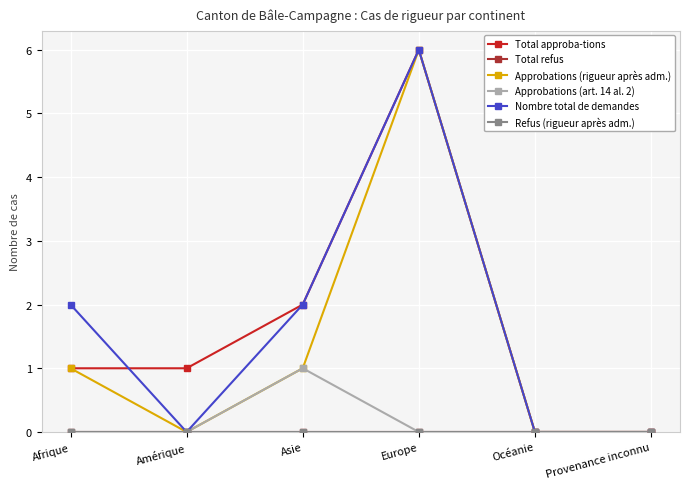

Is the value of Total approba-tions at Afrique greater than the value of Approbations (art. 14 al. 2) at Afrique?

Yes